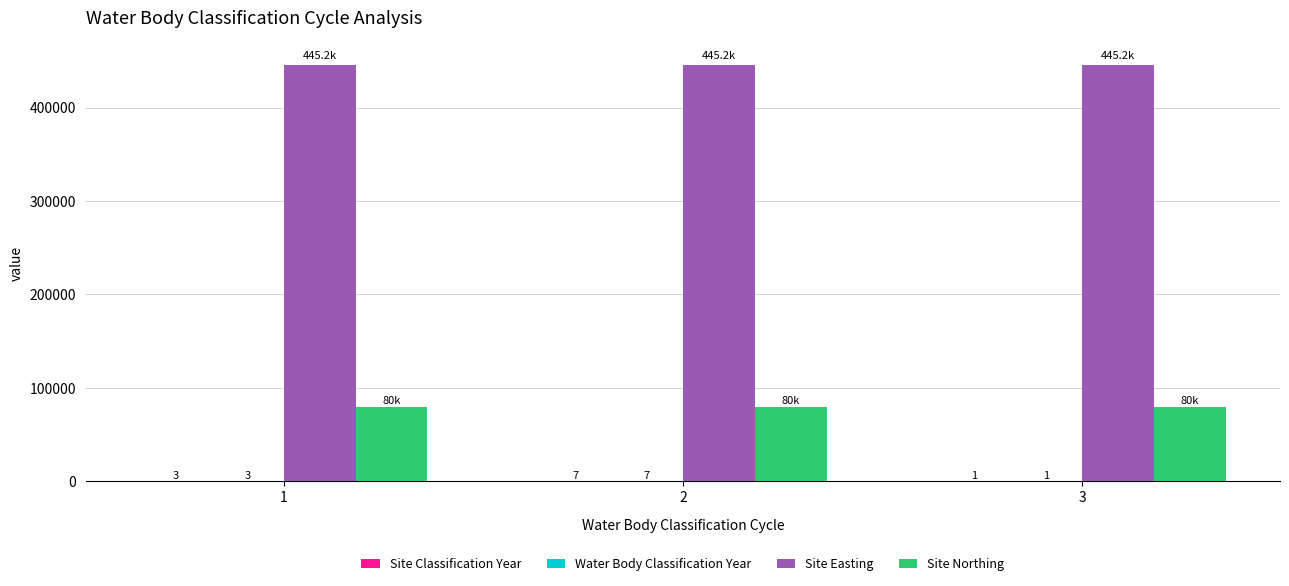

Count the number of data series in this chart.

4